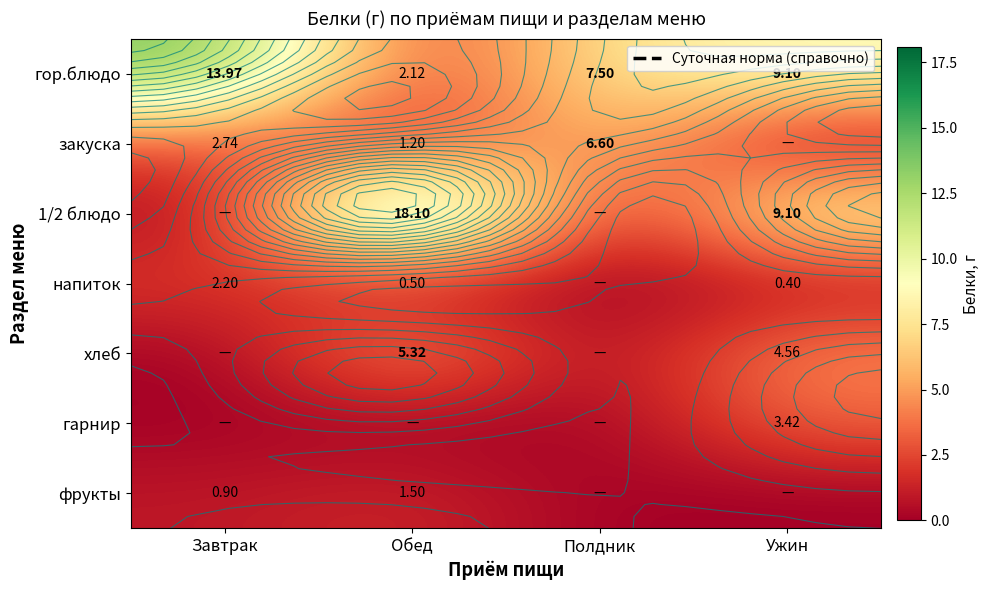

Read the закуска value at Полдник.

6.6